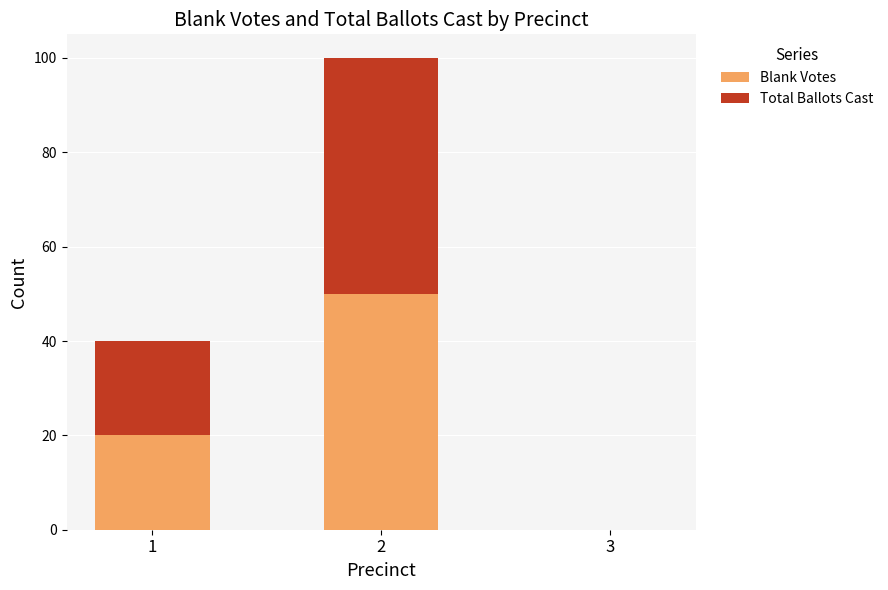

What is the sum of all Blank Votes values?

70